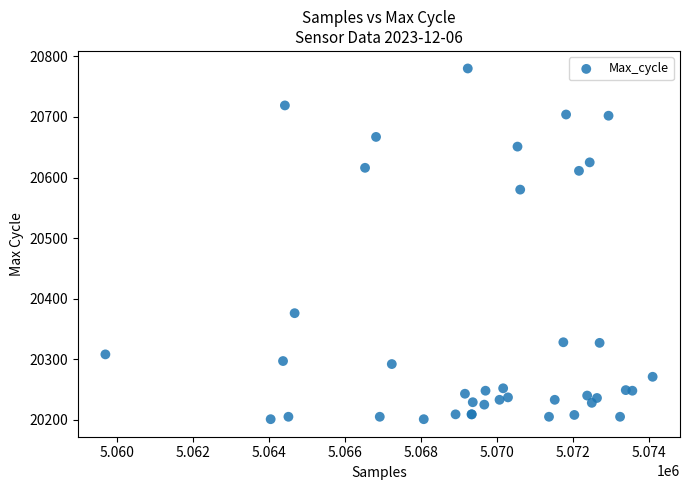

What Y value in the scatter plot is closest to 20490?

20580